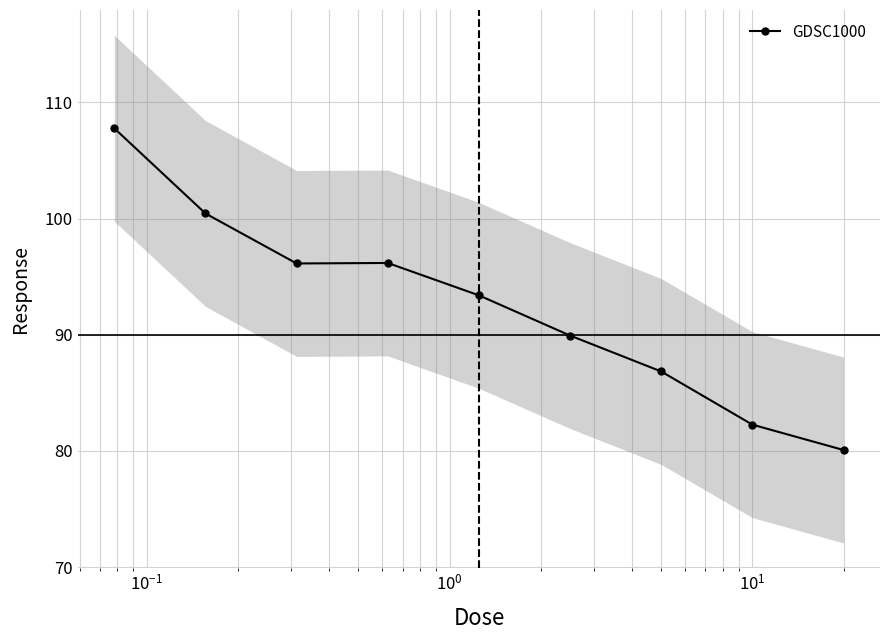

Reading left to right, extract all data points from this chart.

107.8	100.4	96.1	96.2	93.4	89.9	86.8	82.3	80.1